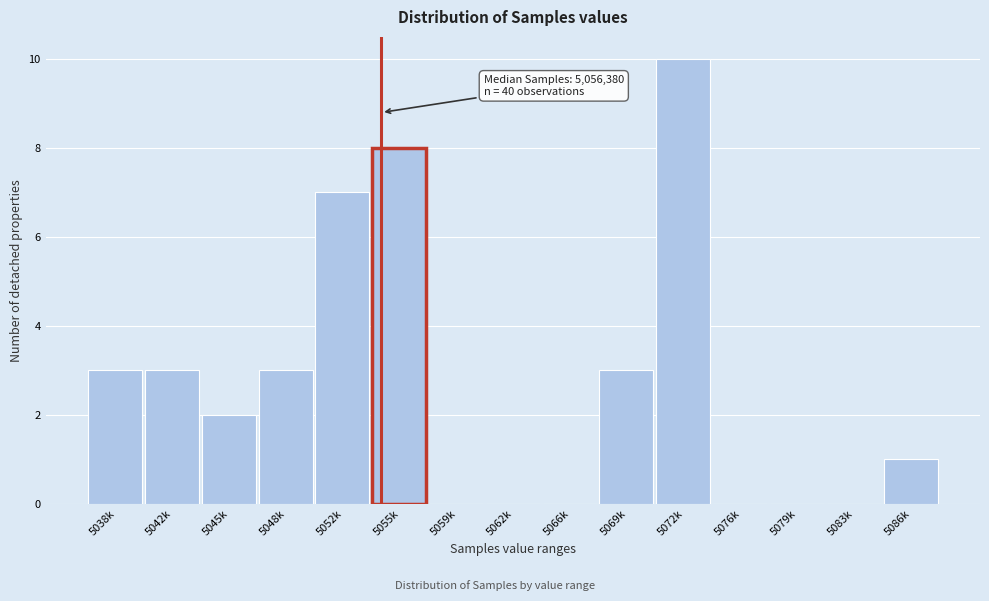

Reading right to left, extract all data points from this chart.

5086k=1	5083k=0	5079k=0	5076k=0	5072k=10	5069k=3	5066k=0	5062k=0	5059k=0	5055k=8	5052k=7	5048k=3	5045k=2	5042k=3	5038k=3